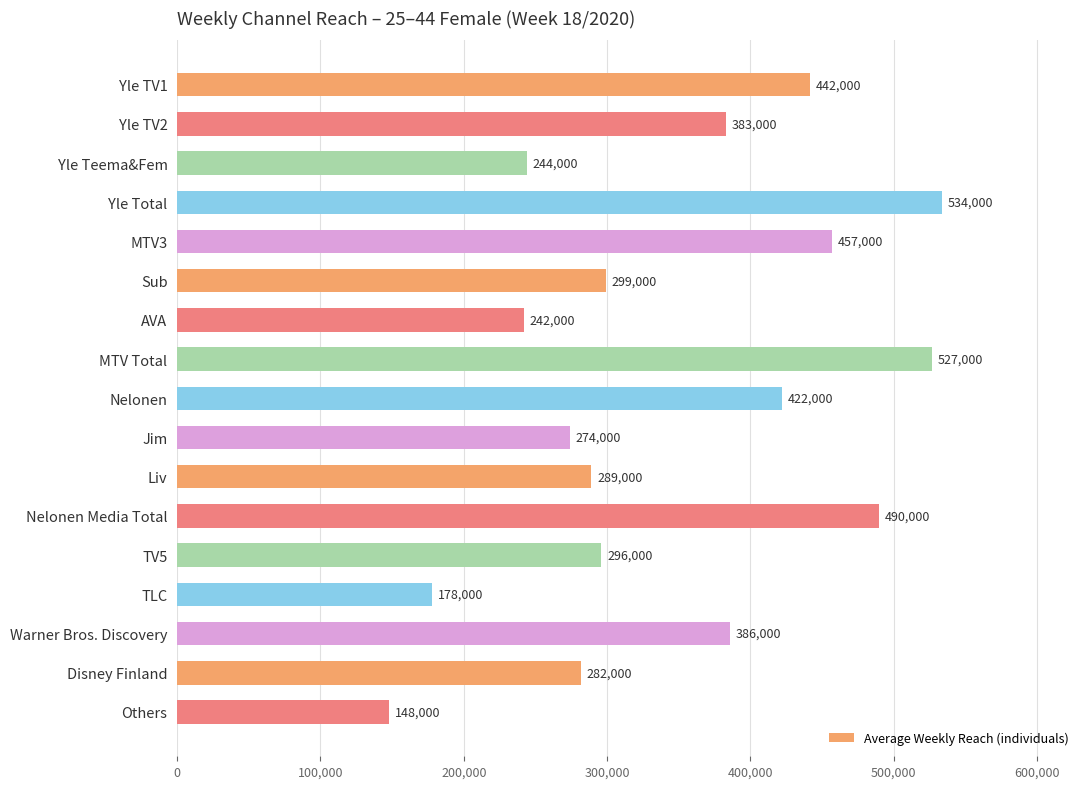

How many values are below 299000?

8